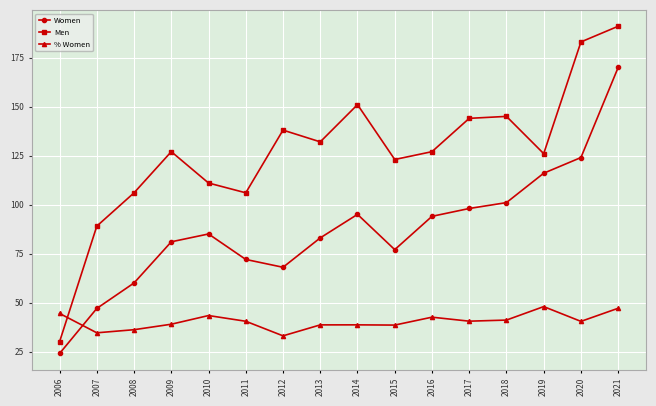

List the series in order of their peak value, lowest first.

% Women, Women, Men